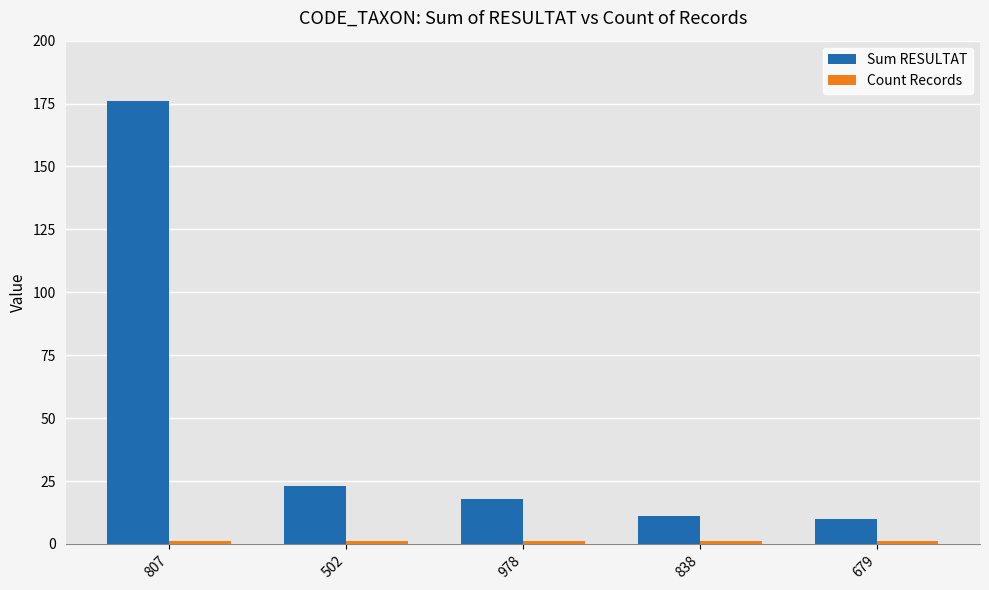

How many bars are there in total?

10